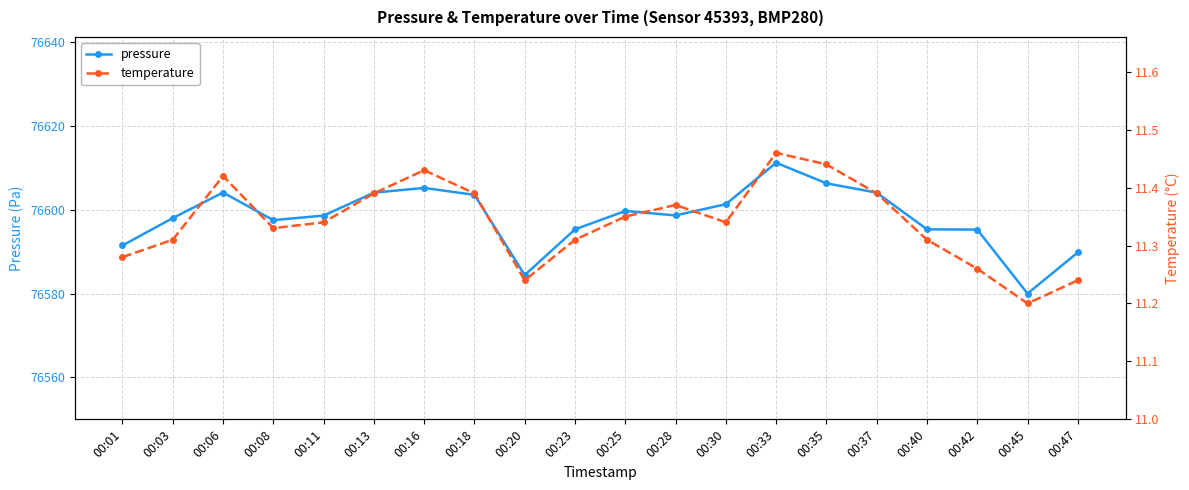

How many categories are shown in the chart?

20